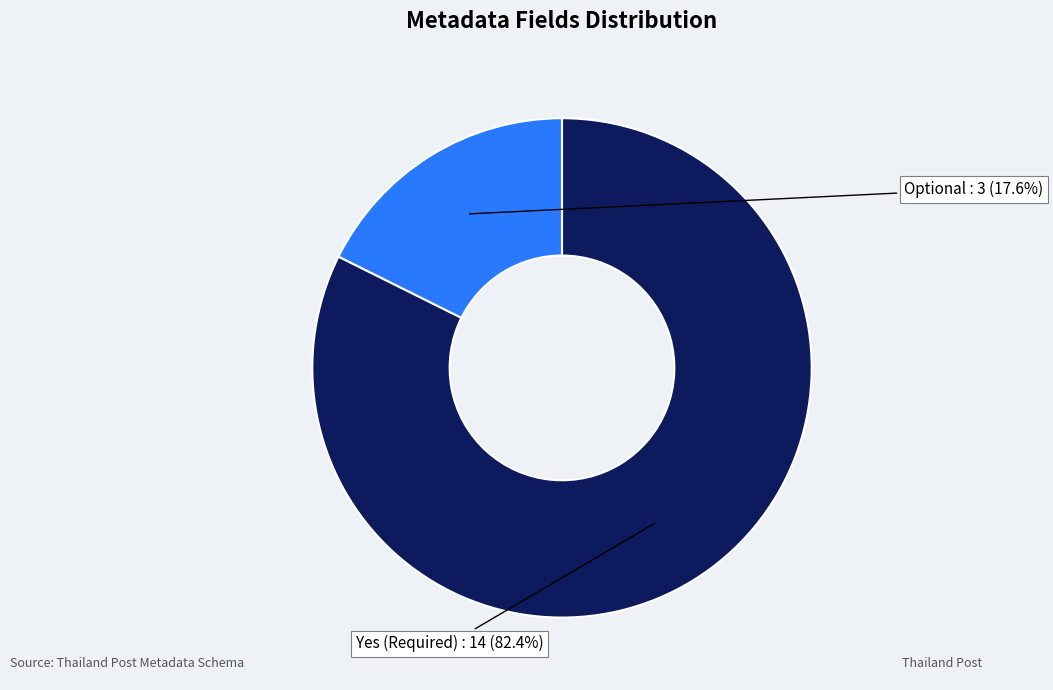

Is there a majority slice in this chart?

Yes